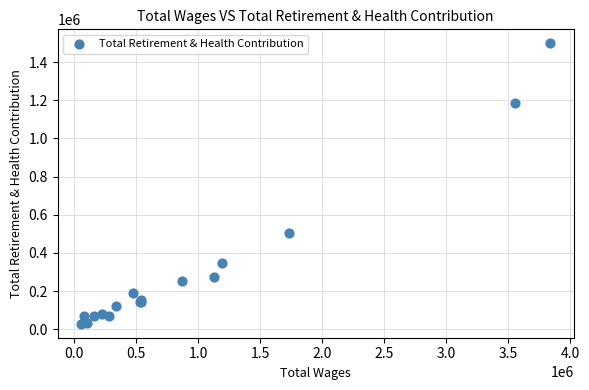

What Y value in the scatter plot is closest to 763815?

505070